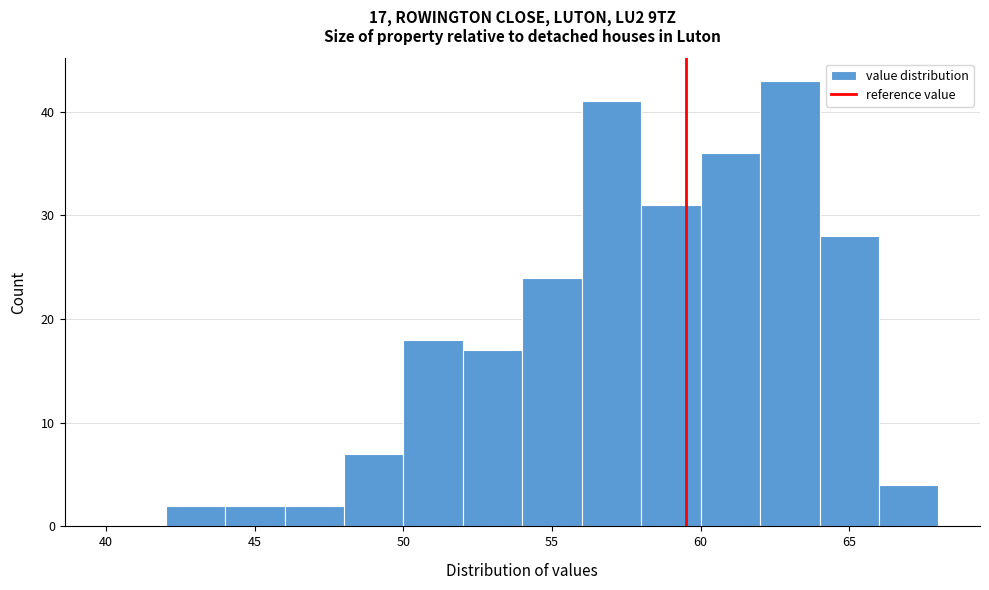

Over which range of the x-axis is the bar tallest?

62 to 64